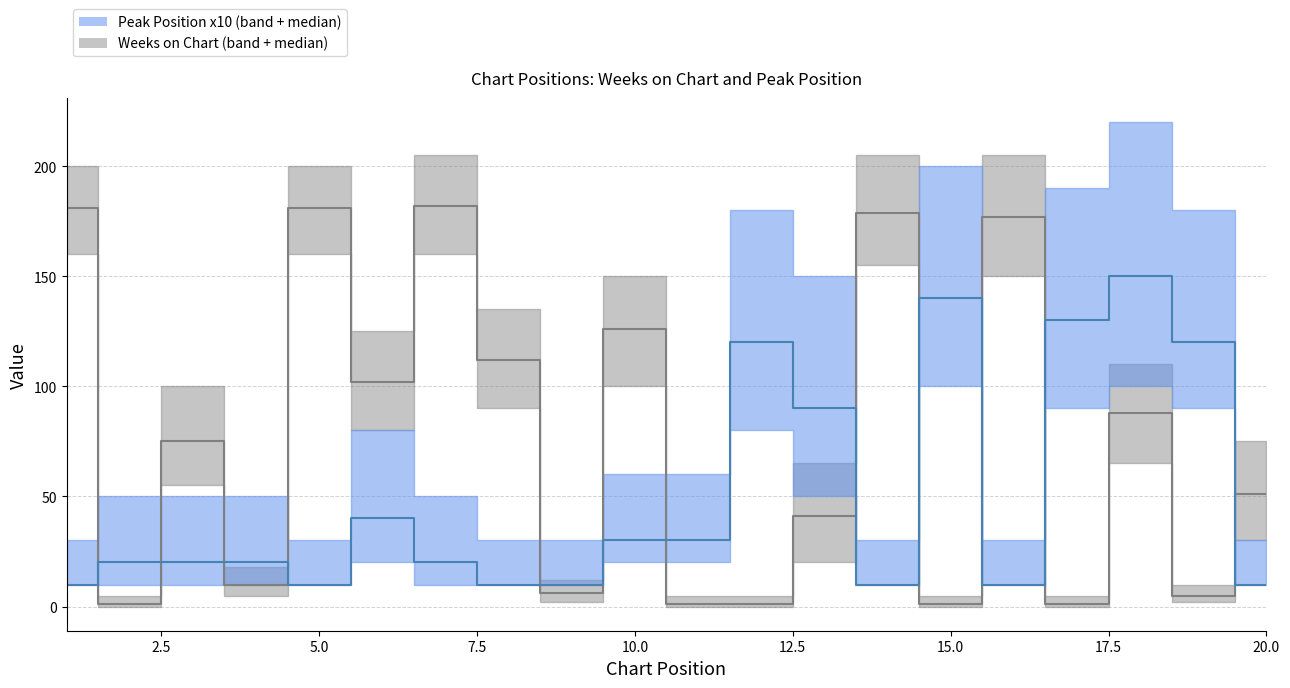

Which label corresponds to the largest value in the chart?

7